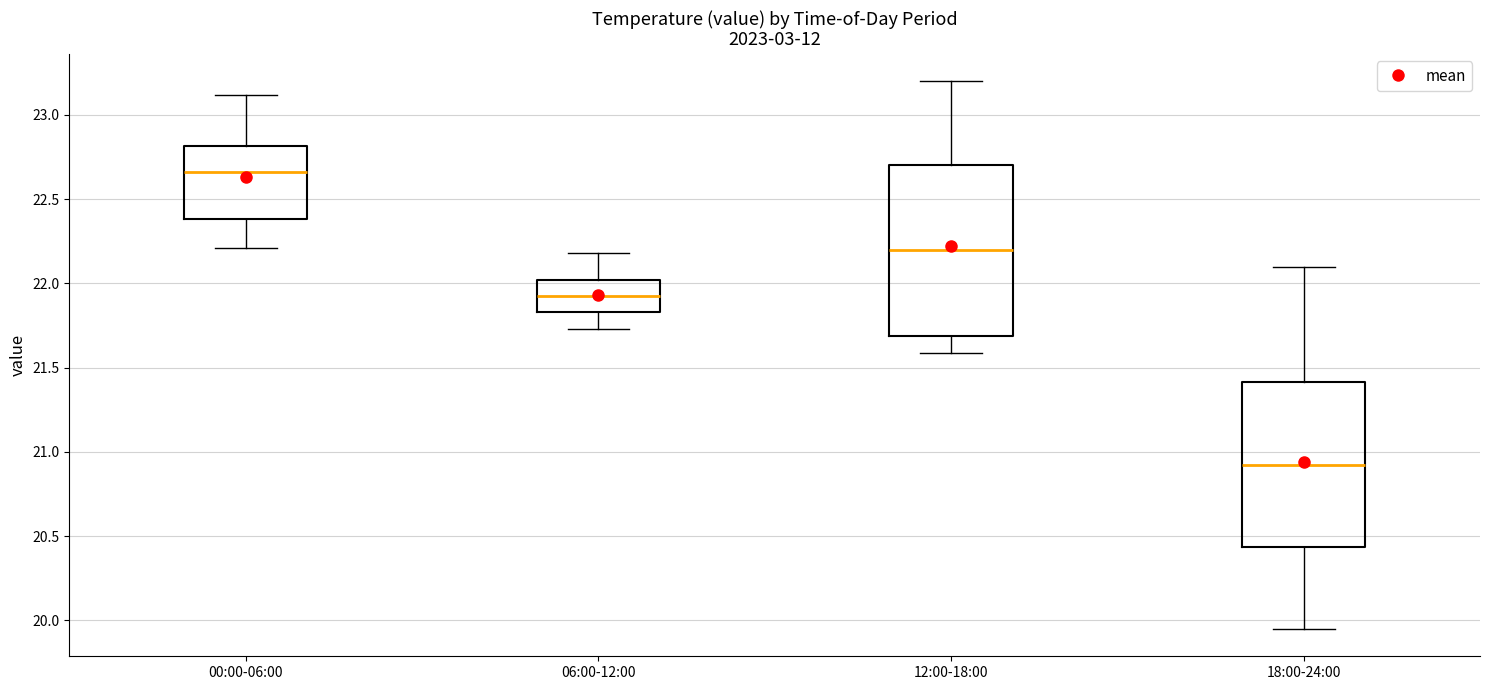

Where is the upper edge of the box for 06:00-12:00 on the y-axis? The values are not printed on the chart, so give them approximately, as read against the axis.

22.00